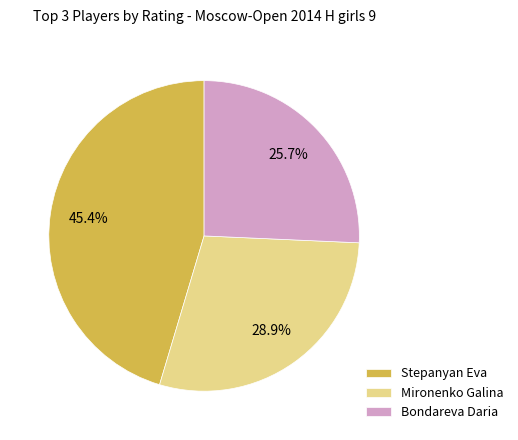

To the nearest percent, what portion does Mironenko Galina represent?

29%